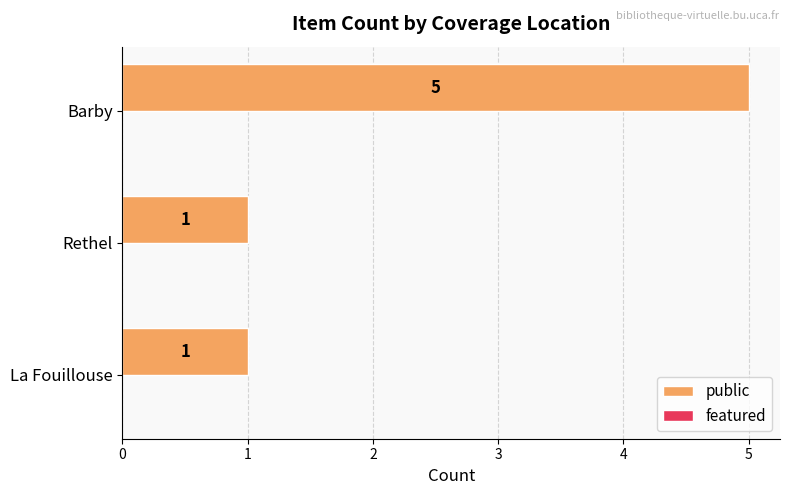

Which has a higher value, Barby or La Fouillouse?

Barby